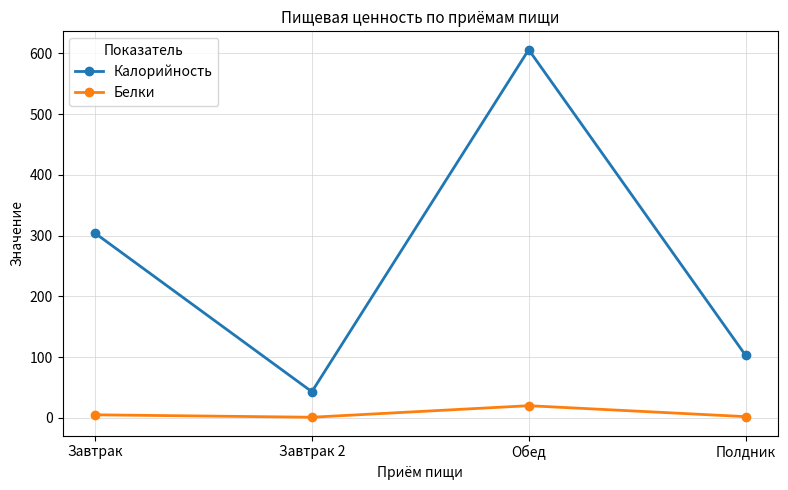

How many categories are shown in the chart?

4